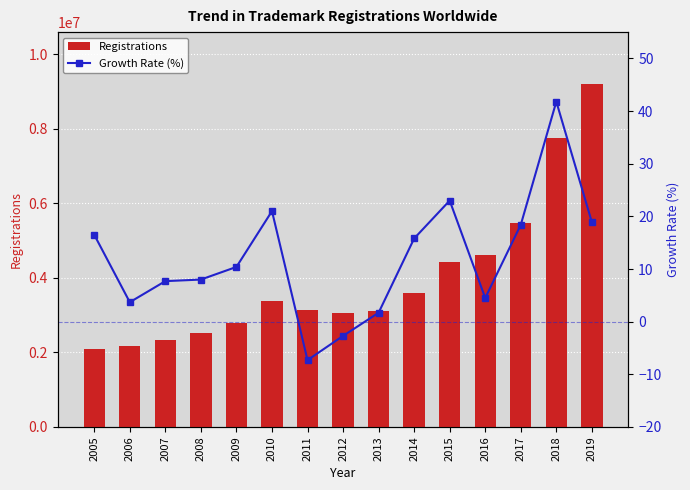

Reading right to left, transcribe all the data shown in this chart.

Registrations: 2019=9213000.0	2018=7746900.0	2017=5464300.0	2016=4616800.0	2015=4419200.0	2014=3591800.0	2013=3100600.0	2012=3048000.0	2011=3132300.0	2010=3379100.0	2009=2791700.0	2008=2529200.0	2007=2341100.0	2006=2174100.0	2005=2095600.0
Growth Rate (%): 2019=18.9	2018=41.8	2017=18.4	2016=4.5	2015=23.0	2014=15.8	2013=1.7	2012=-2.7	2011=-7.3	2010=21.0	2009=10.4	2008=8.0	2007=7.7	2006=3.7	2005=16.5